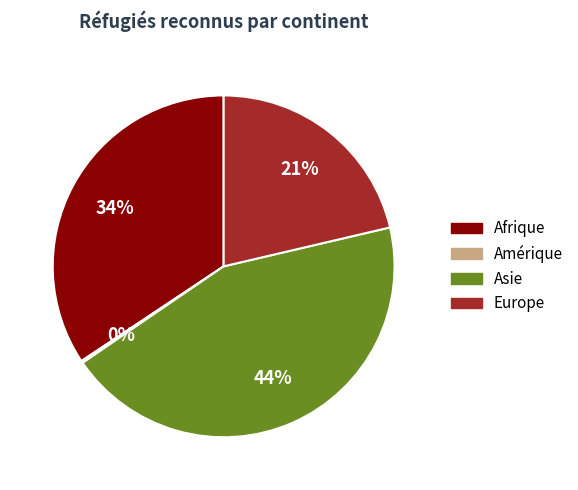

Does any single category account for the majority?

No